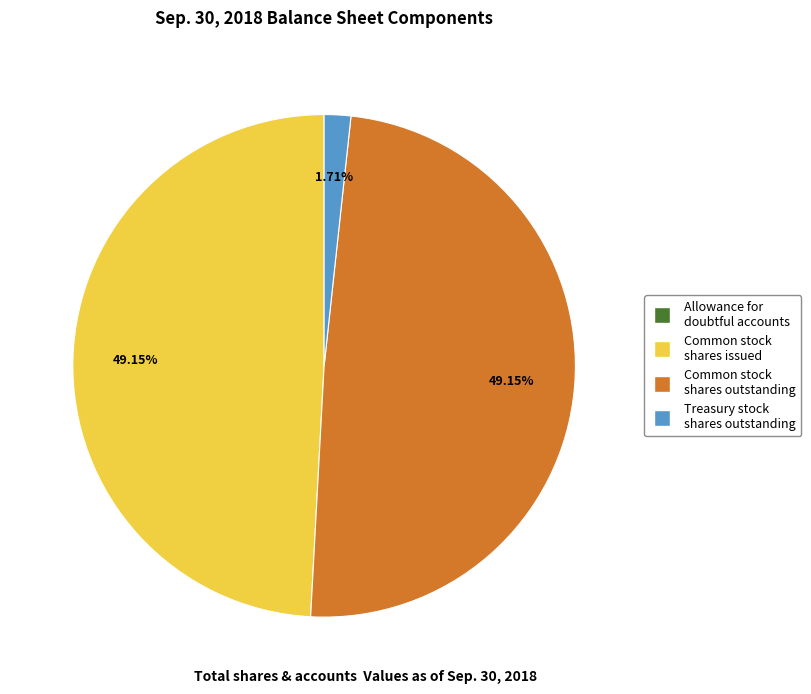

Is there a majority slice in this chart?

No